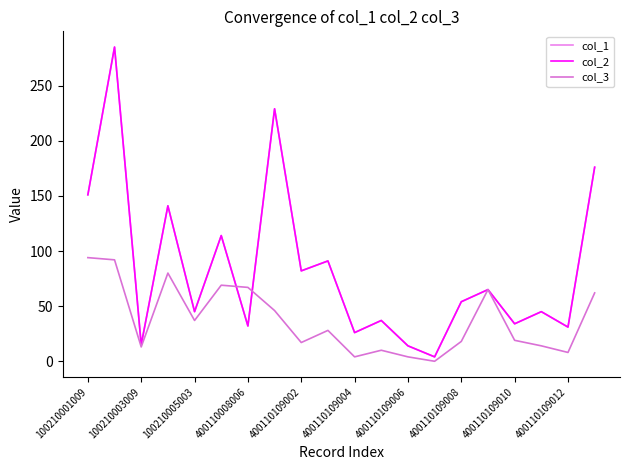

How many lines are shown in the chart?

3